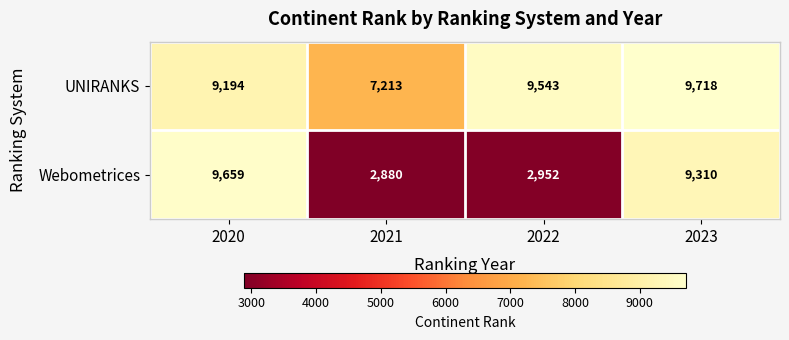

Where does the Webometrices series first go above 9310?

2020